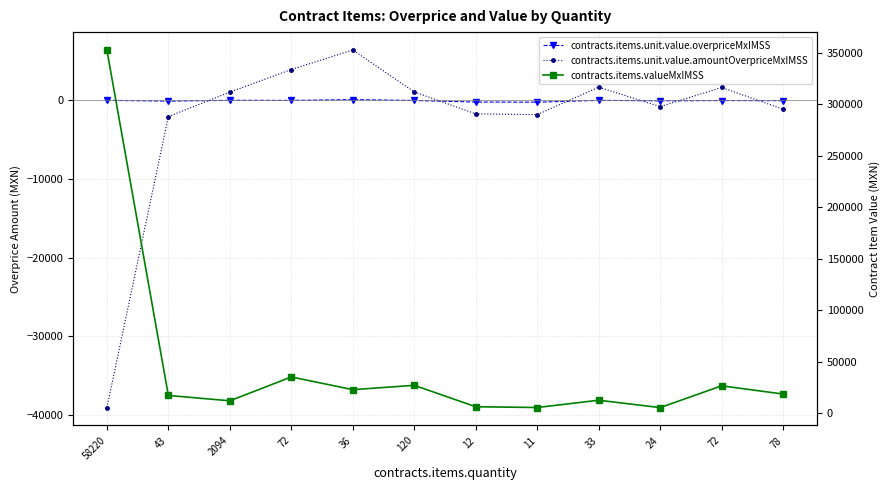

Which series ends up on top after the final intersection of contracts.items.unit.value.amountOverpriceMxIMSS and contracts.items.unit.value.overpriceMxIMSS?

contracts.items.unit.value.overpriceMxIMSS